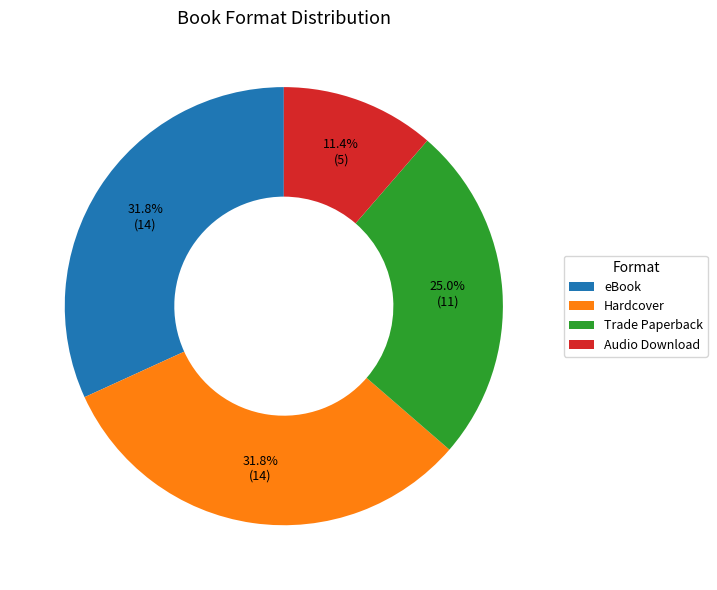

To the nearest percent, what percentage of the pie is Audio Download?

11%